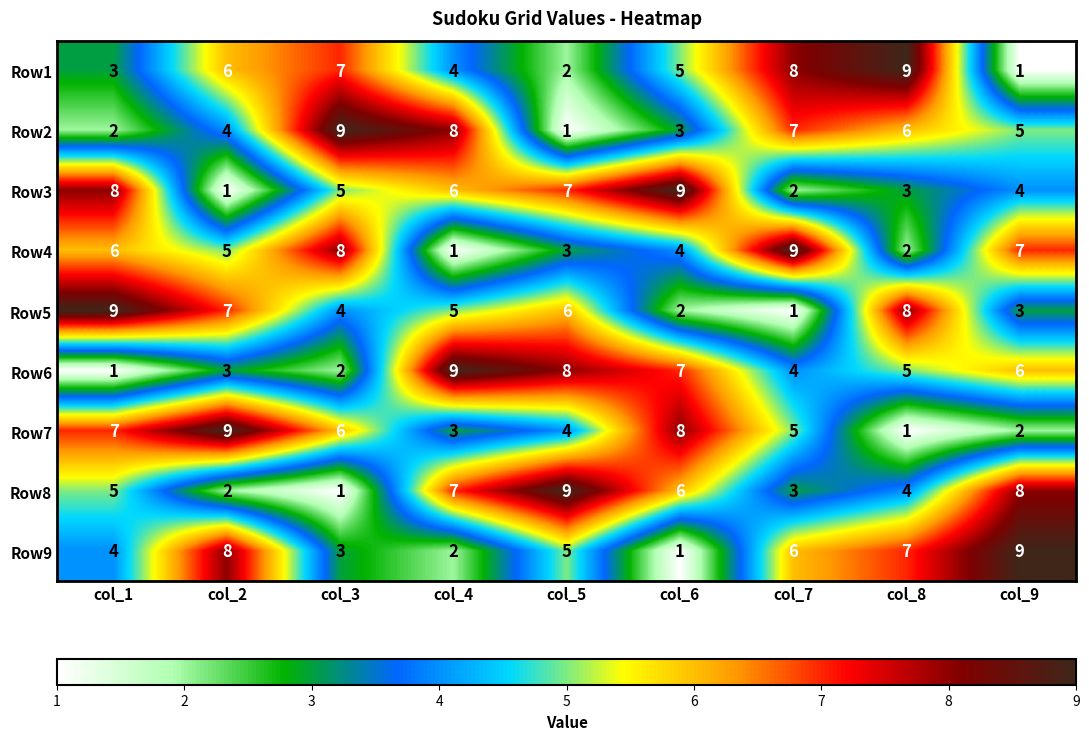

At how many categories does at least one series exceed 2?

9